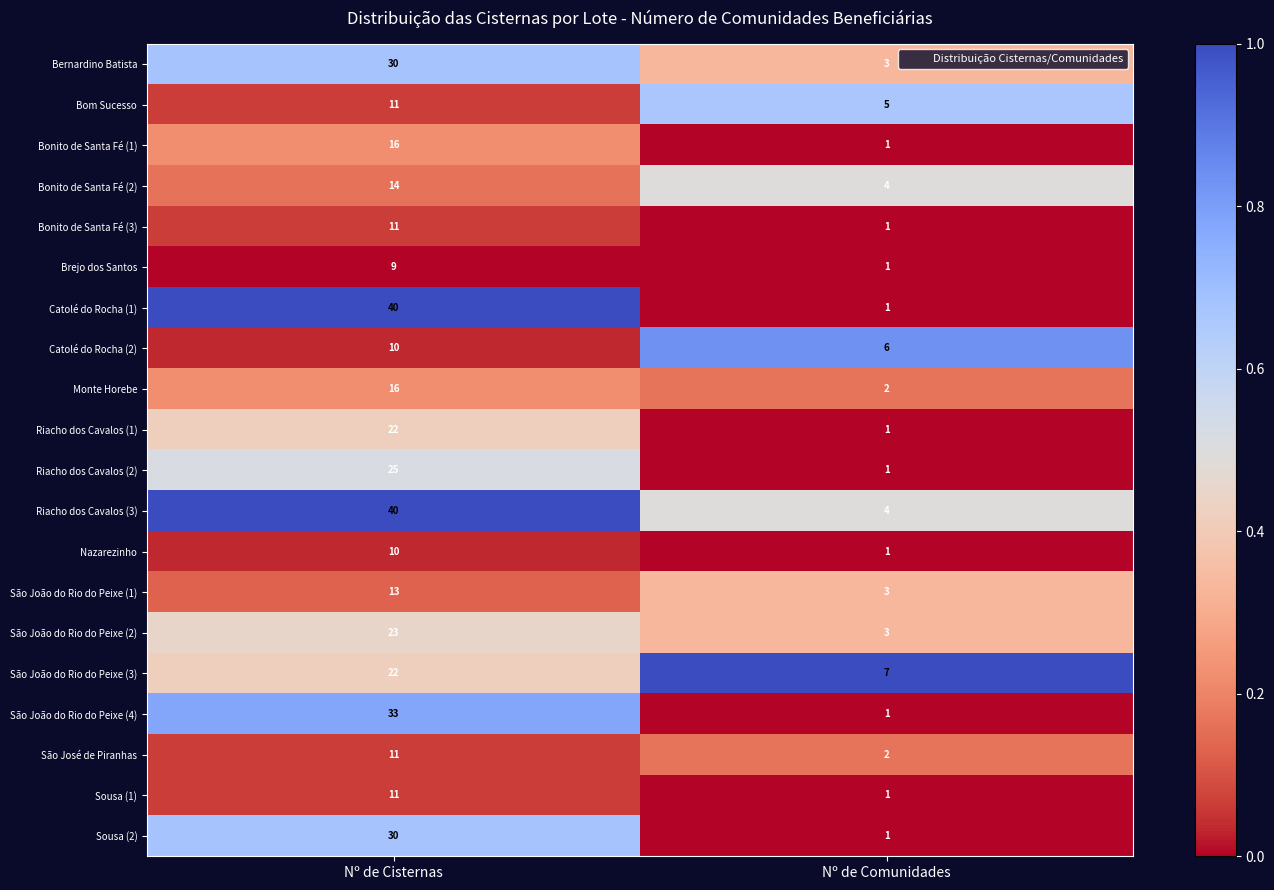

What is the sum of all Monte Horebe values?

18